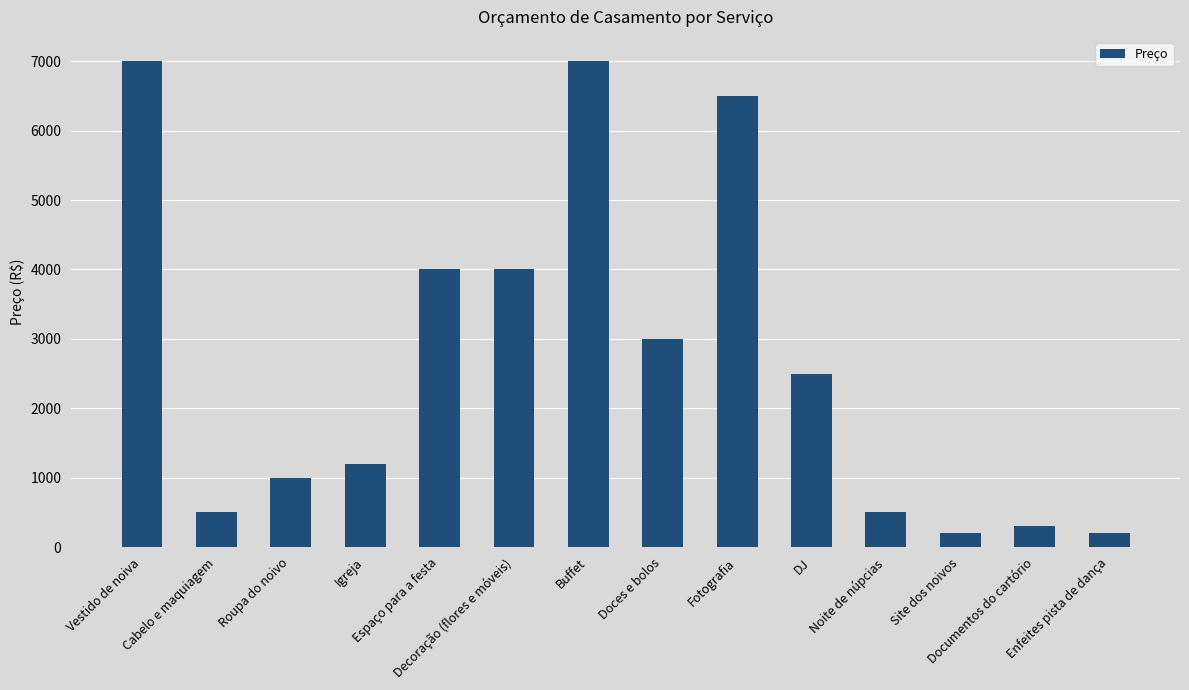

What is the difference between the values at Igreja and Doces e bolos?

1800